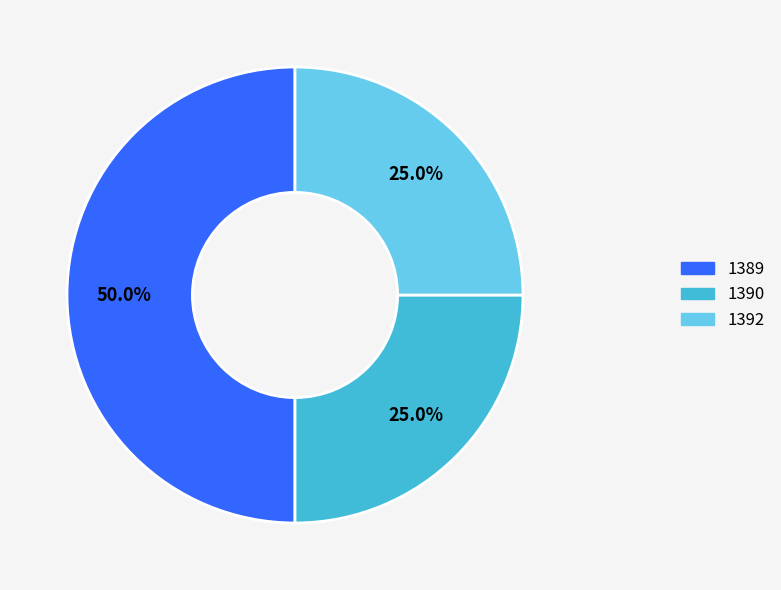

Does 1392 account for over 50% of the chart?

No